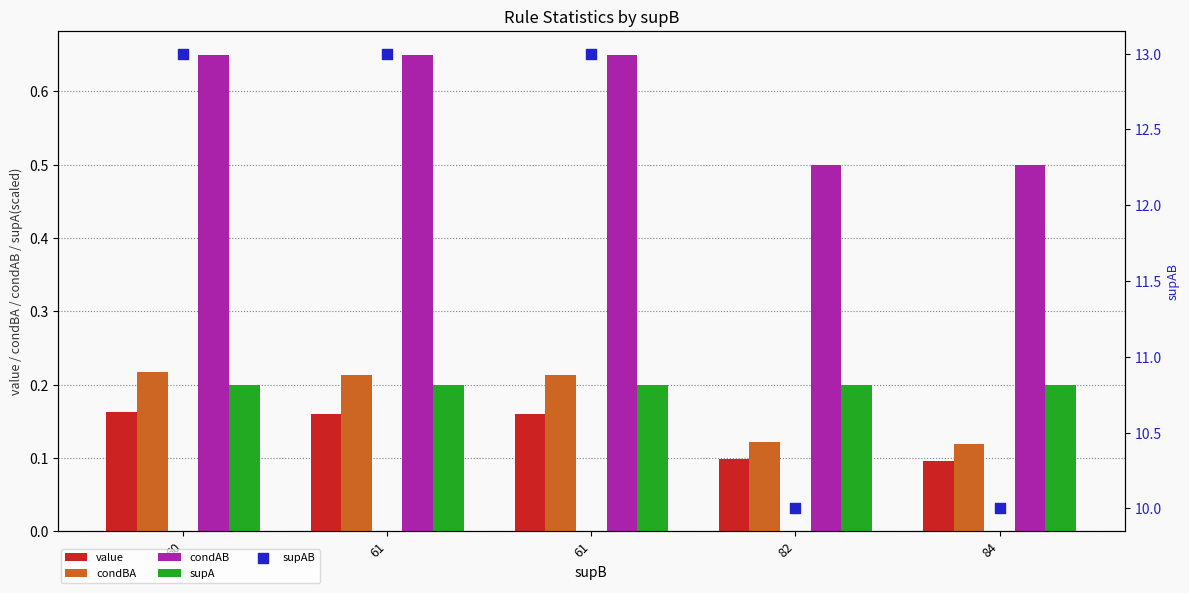

At which category is the sum across all series the highest?

60